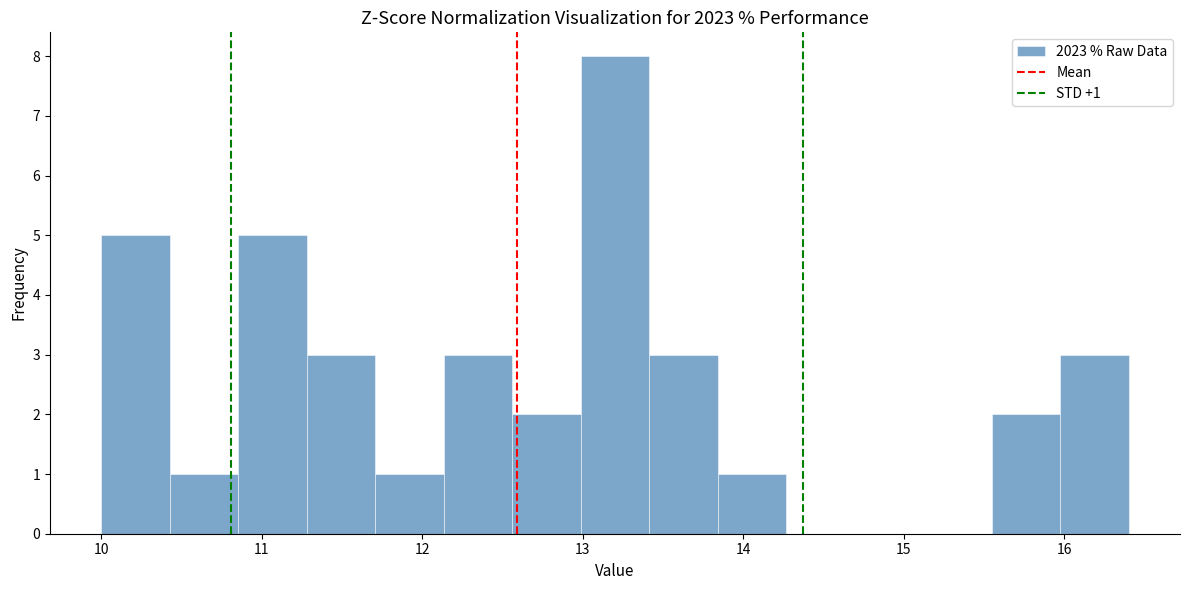

Over which range of the x-axis is the bar tallest?

13.0 to 13.4